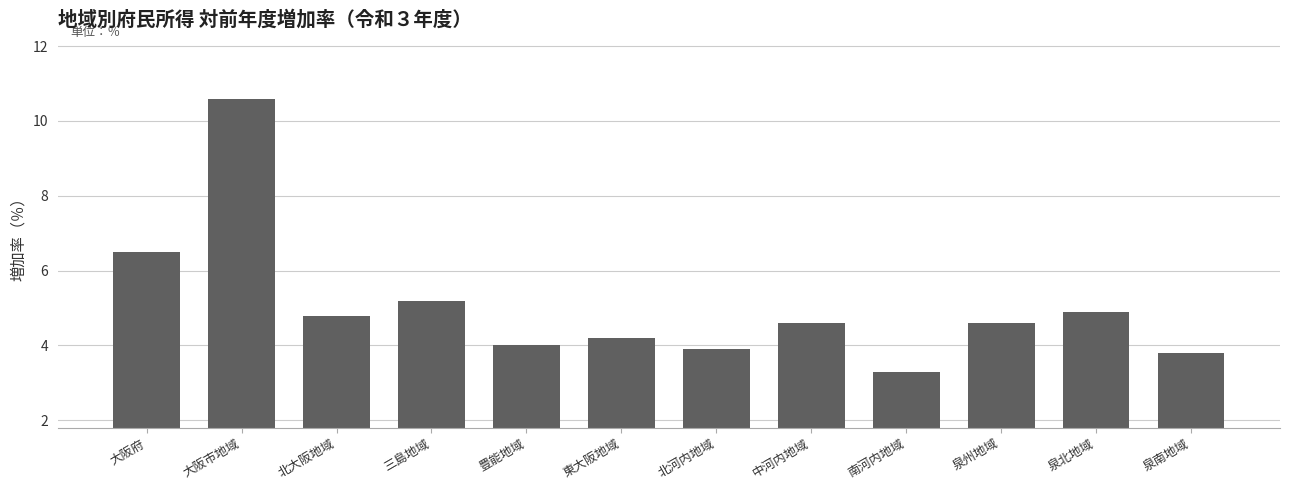

Which category has the lowest value across all series?

南河内地域